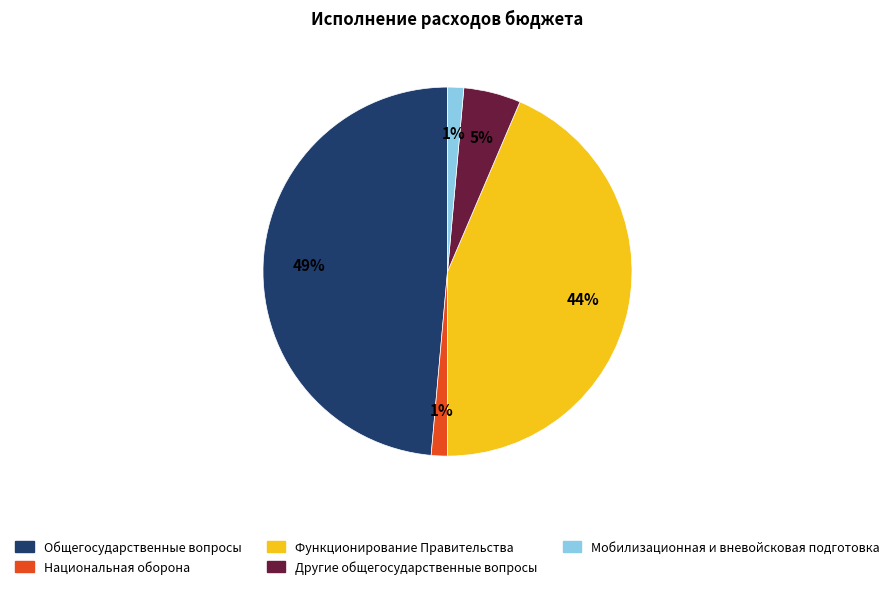

Does any single category account for the majority?

No